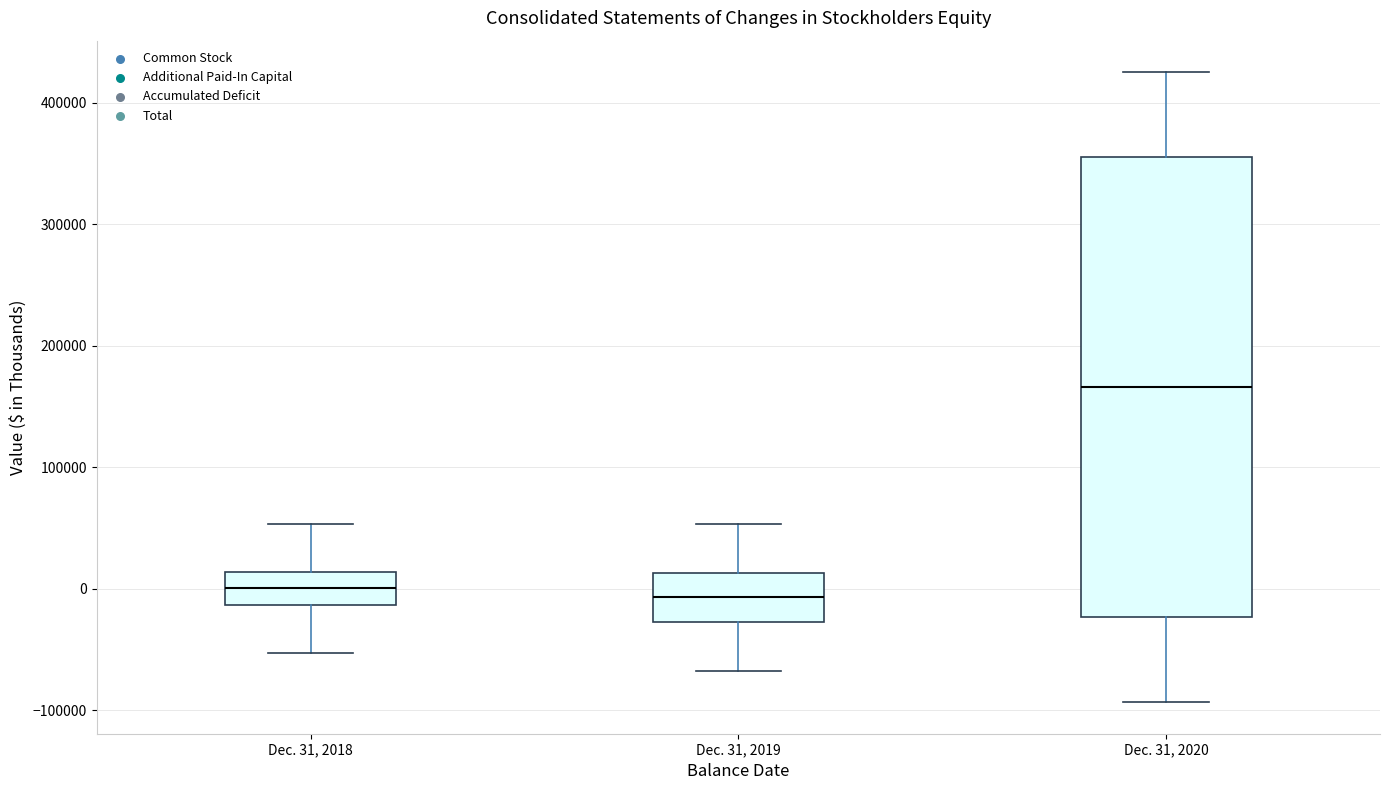

Reading left to right, read every box against the y-axis: the position of its median line, the range the box covers, and the ends of its whiskers. The values are not printed on the chart, so give them approximately, as read against the axis.

Dec. 31, 2018: median 0, box -10000 to 10000, whiskers -50000 to 50000
Dec. 31, 2019: median -10000, box -30000 to 10000, whiskers -70000 to 50000
Dec. 31, 2020: median 170000, box -20000 to 360000, whiskers -90000 to 430000